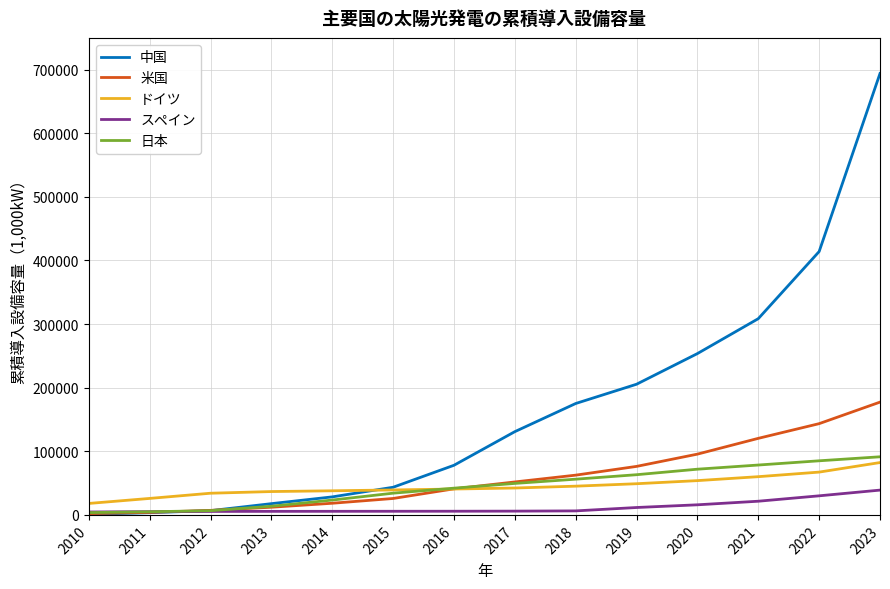

Read the 日本 value at 2011.

4914